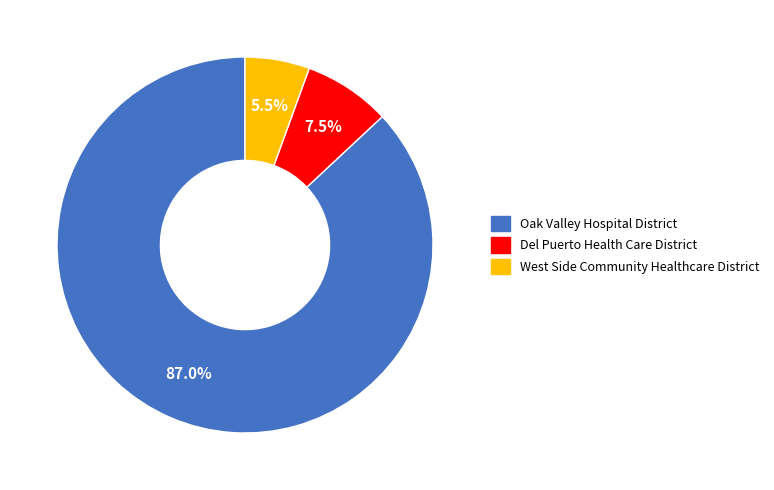

What is the majority slice?

Oak Valley Hospital District